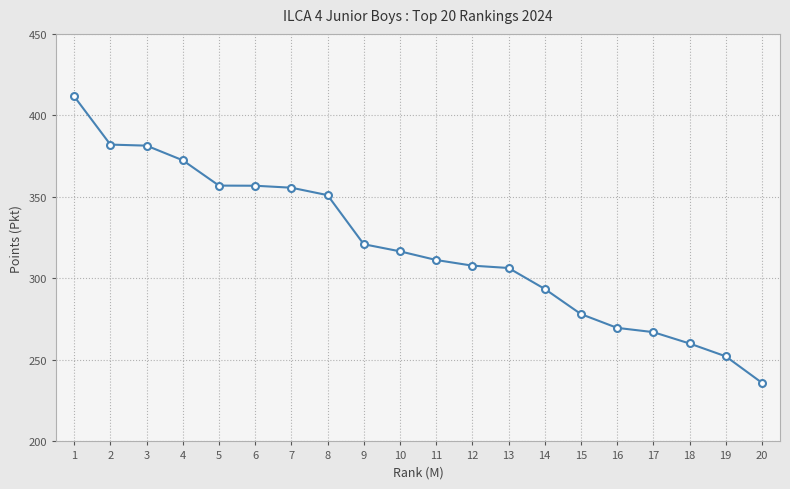

What is the approximate value at 6?

356.9